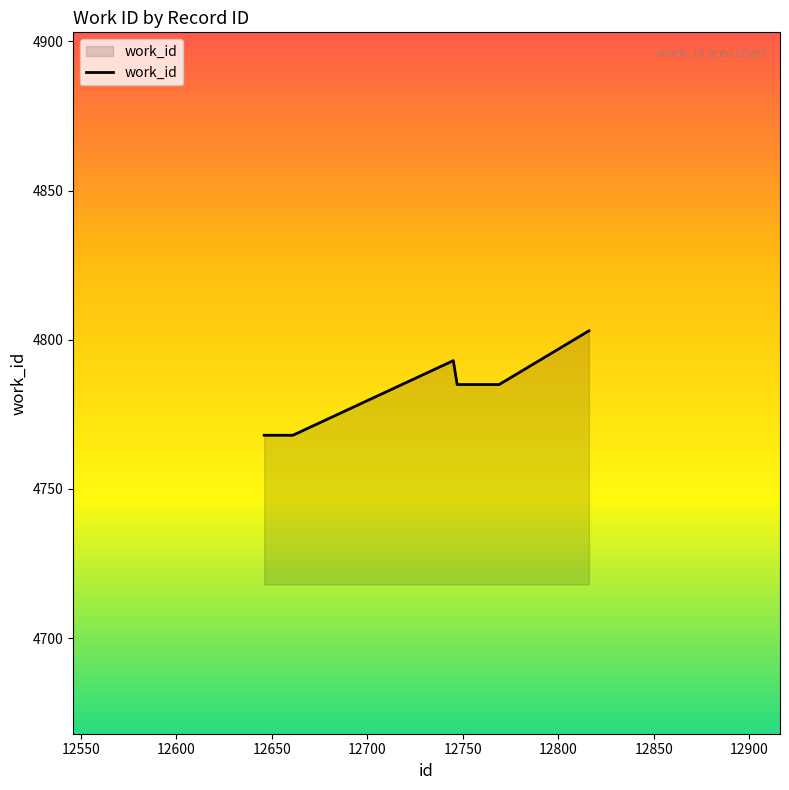

What is the difference between the maximum and minimum values?

35